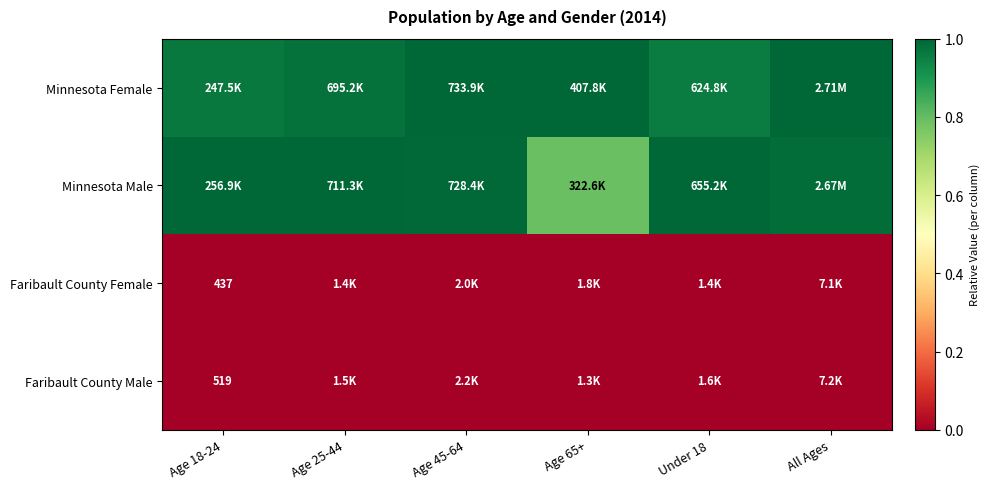

Rank the series at Age 45-64 from highest to lowest value.

Minnesota Female, Minnesota Male, Faribault County Male, Faribault County Female